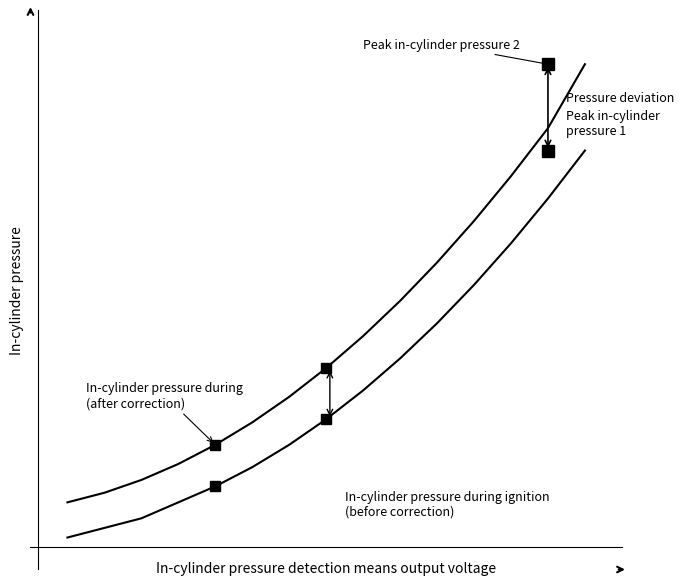

Reading left to right, transcribe all the data shown in this chart.

In-cylinder pressure during ignition (before correction): 0	3	6	11	16	22	29	37	46	56	67	79	92	106	121
In-cylinder pressure during (after correction): 11	14	18	23	29	36	44	53	63	74	86	99	113	128	148